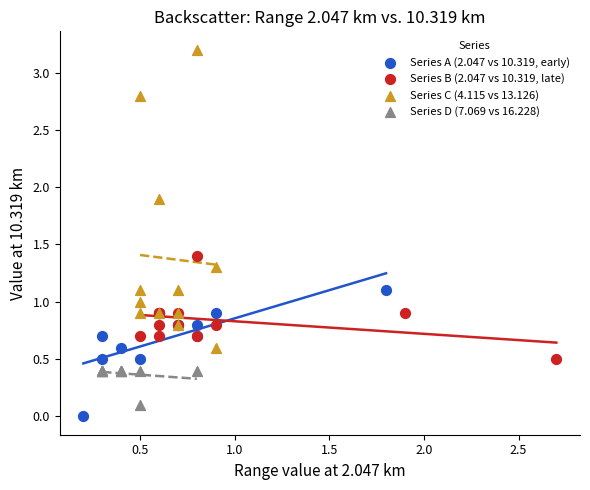

Which series has the largest Y range (max minus min)?

Series C (4.115 vs 13.126)